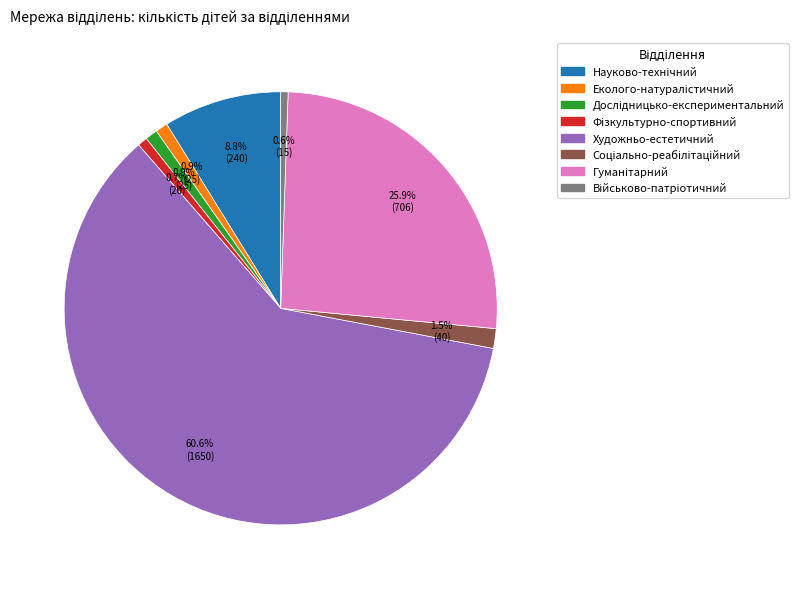

Does any single category account for the majority?

Yes